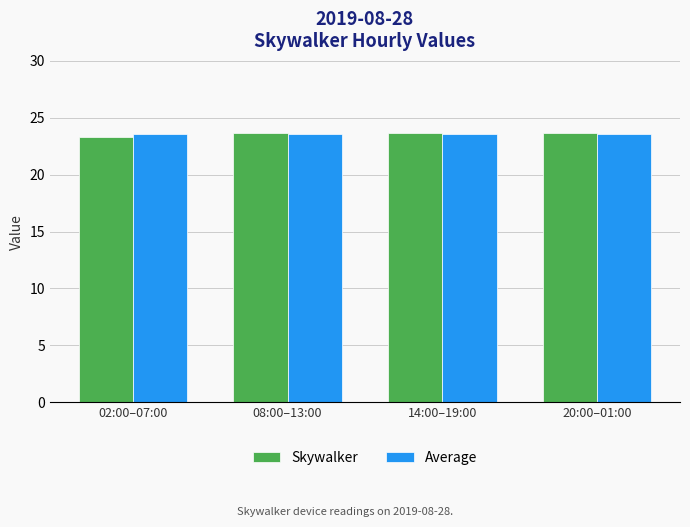

Is it true that Average equals 23.6 at 14:00–19:00?

True